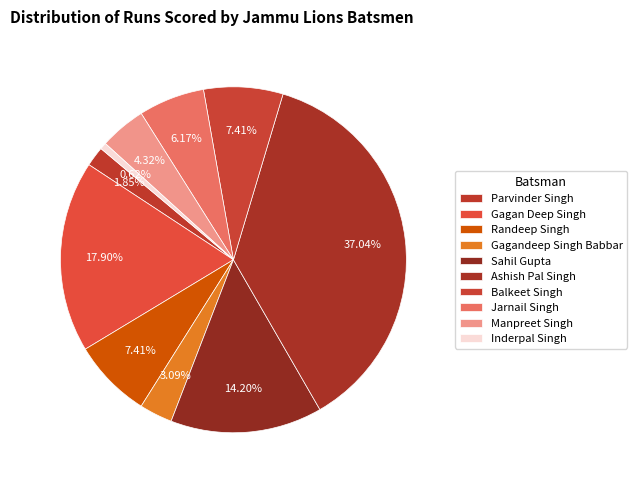

Count the number of slices in the pie.

10